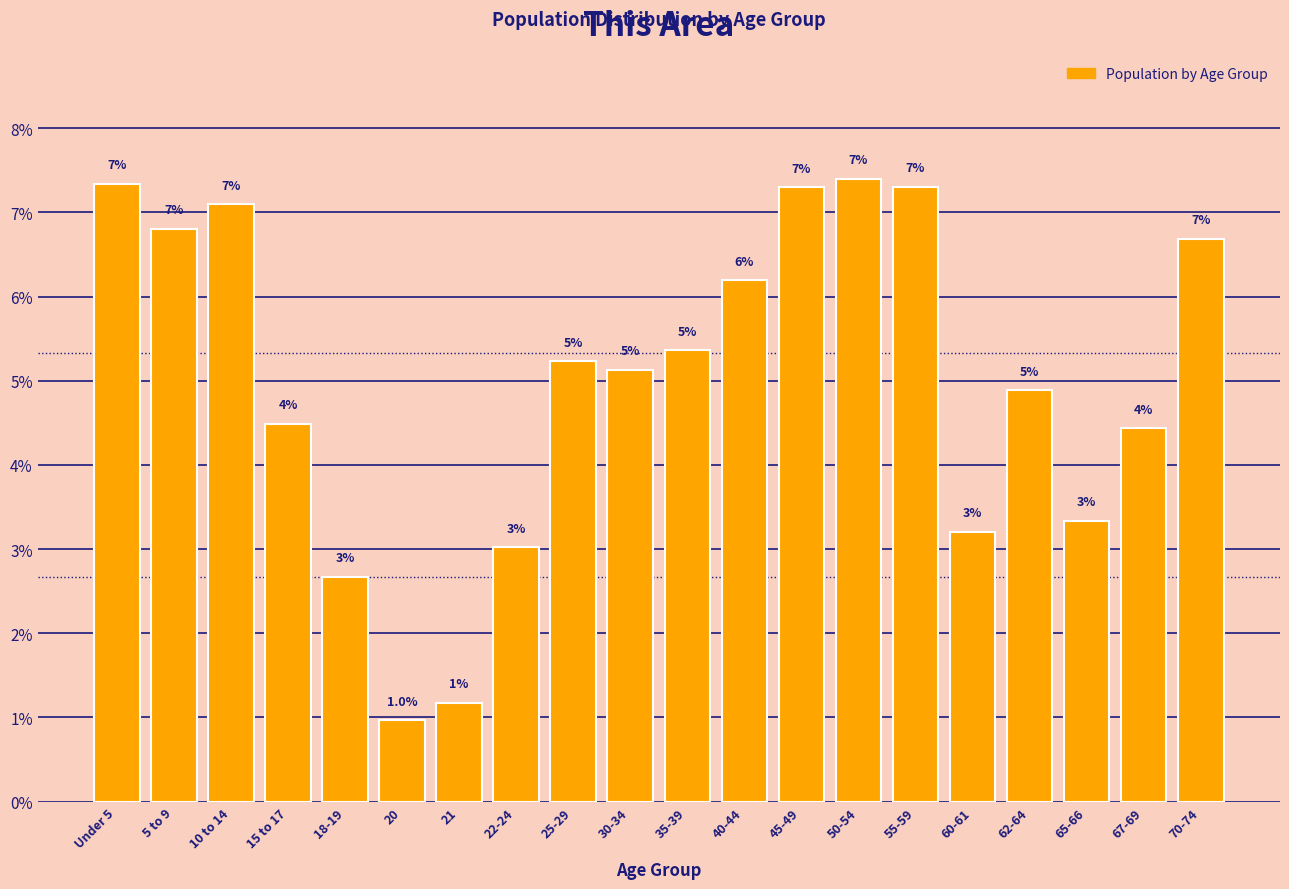

How many bars are there in total?

20